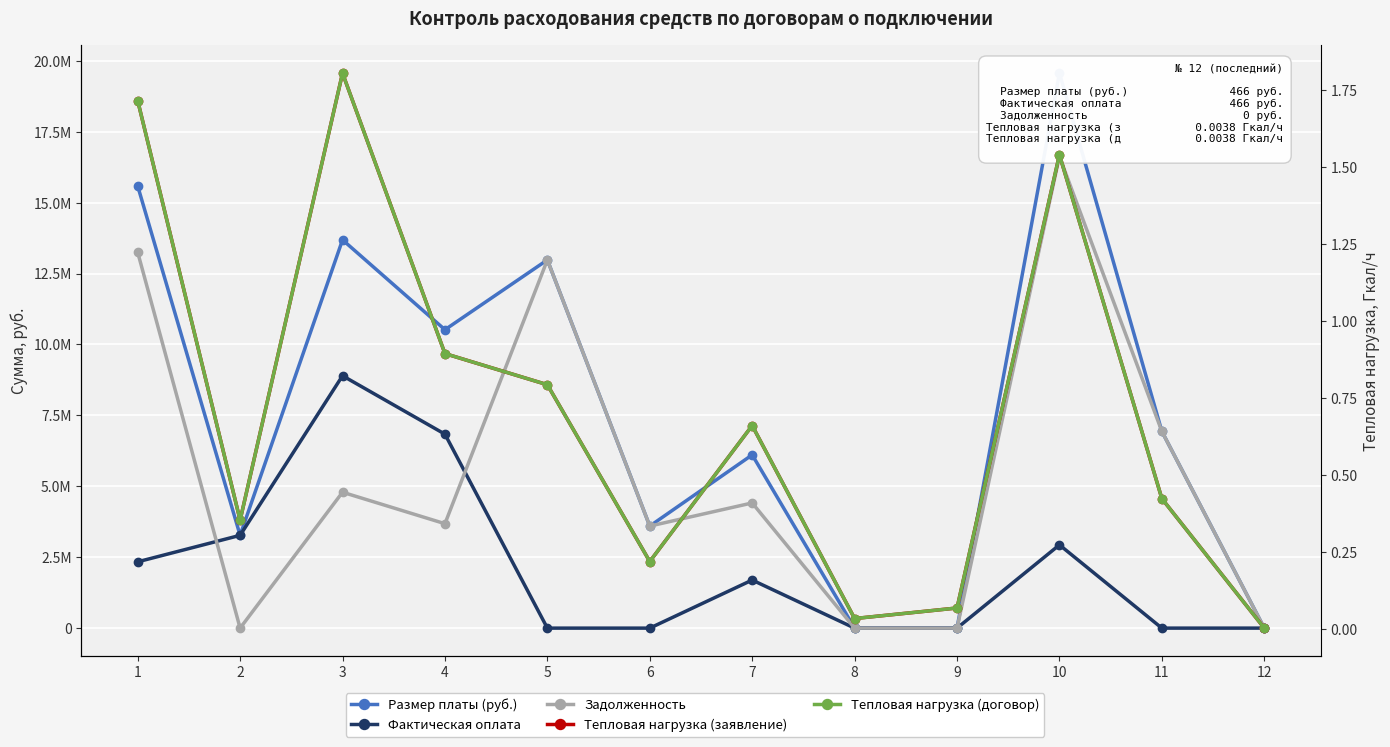

At which category does Размер платы (руб.) reach its first local valley?

2